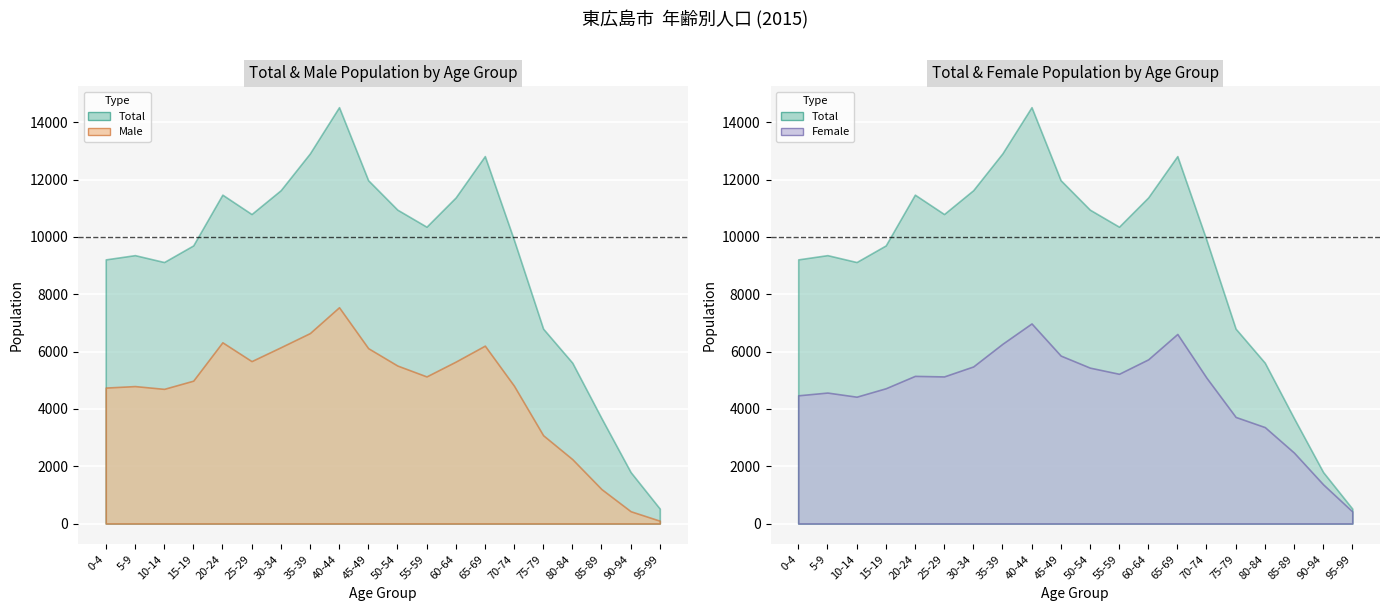

True or false: Female and Total cross at least once.

False